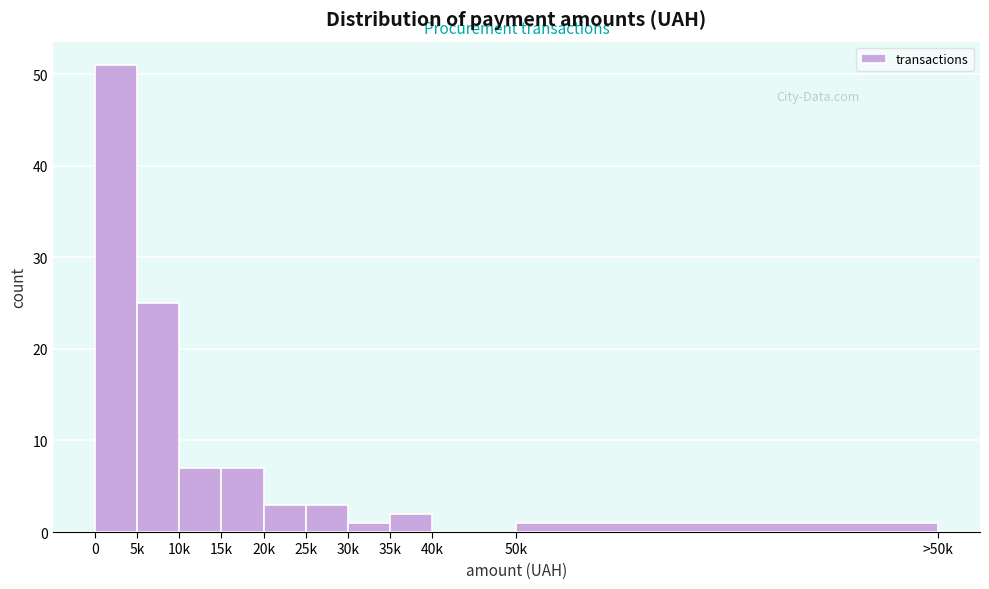

Reading left to right, list all the values displayed in this chart.

0=51	5k=25	10k=7	15k=7	20k=3	25k=3	30k=1	35k=2	40k=0	50k=1